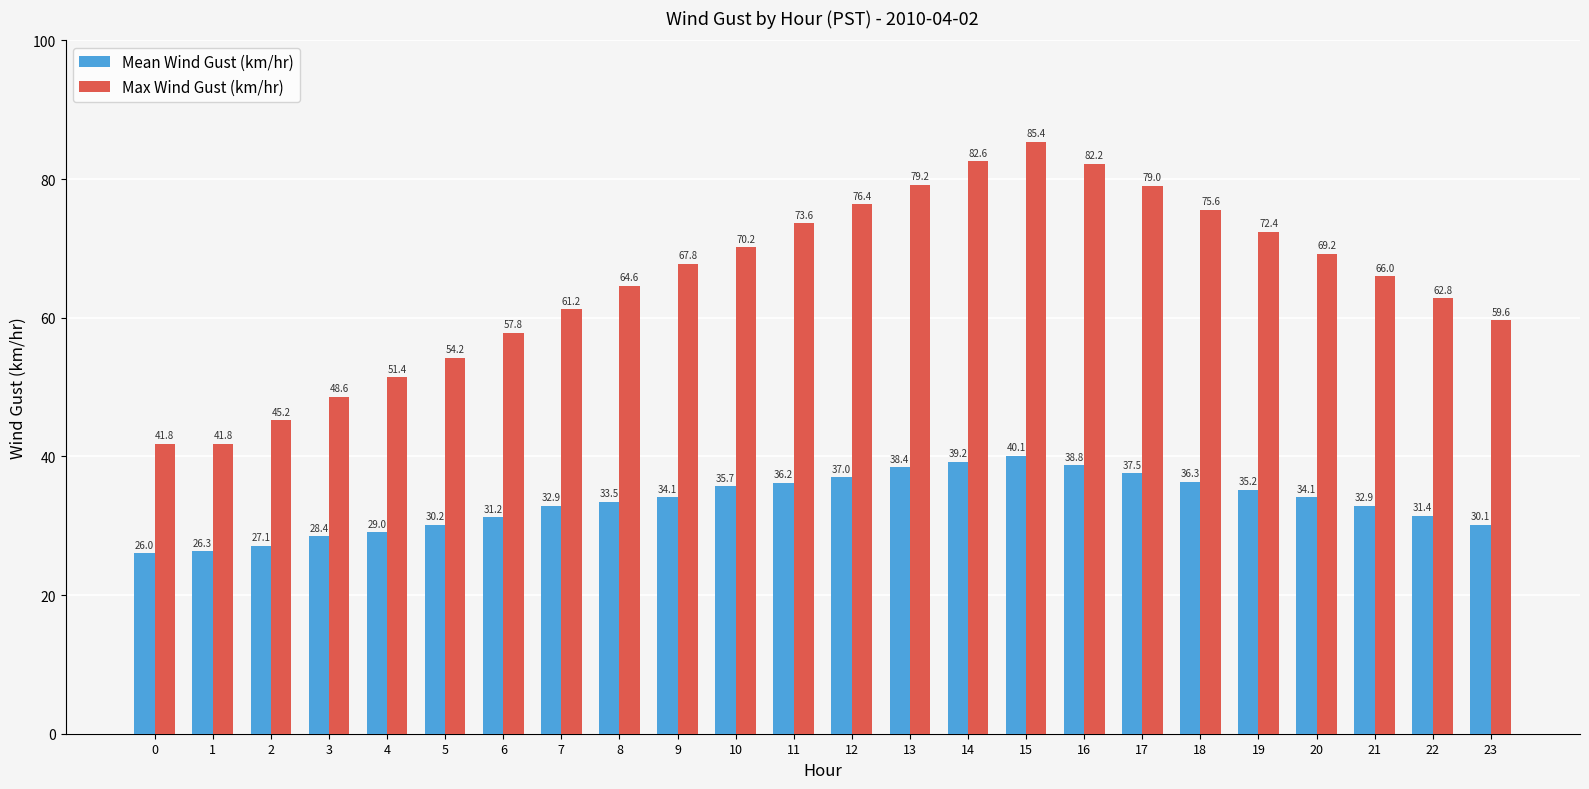

Between 3 and 15, which series saw the biggest shift?

Max Wind Gust (km/hr)